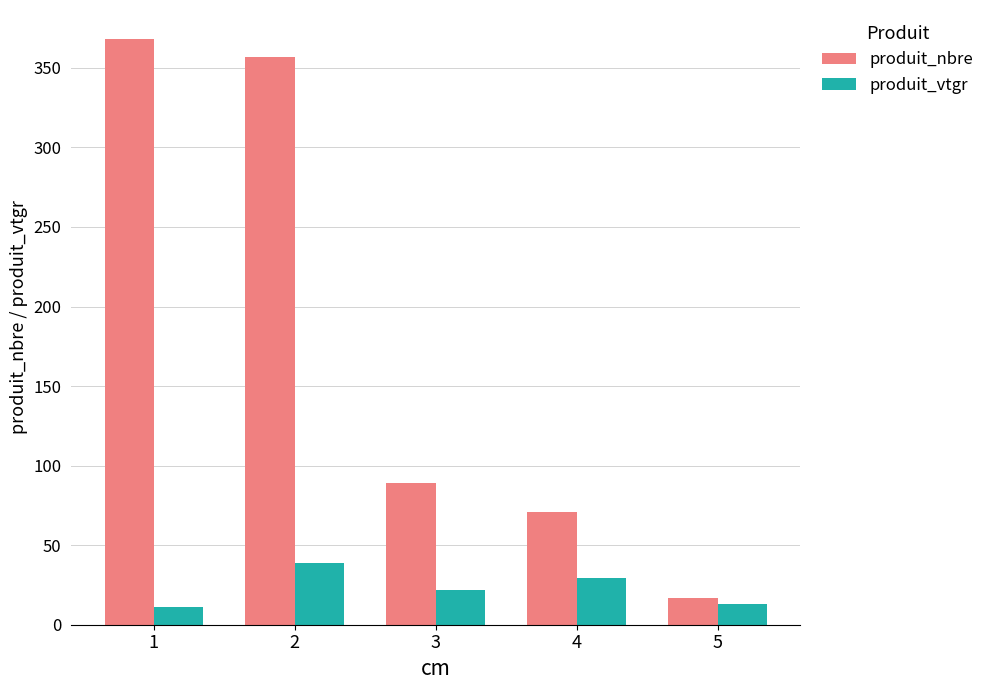

Which series changed the most between 4 and 5?

produit_nbre